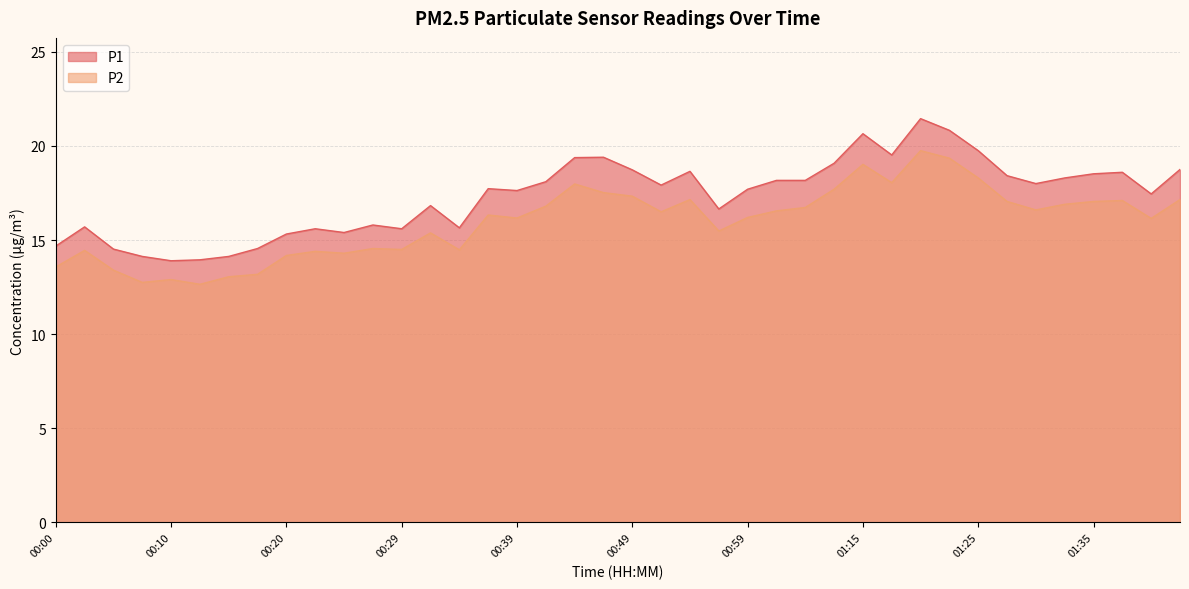

At which category is the sum across all series the highest?

01:20